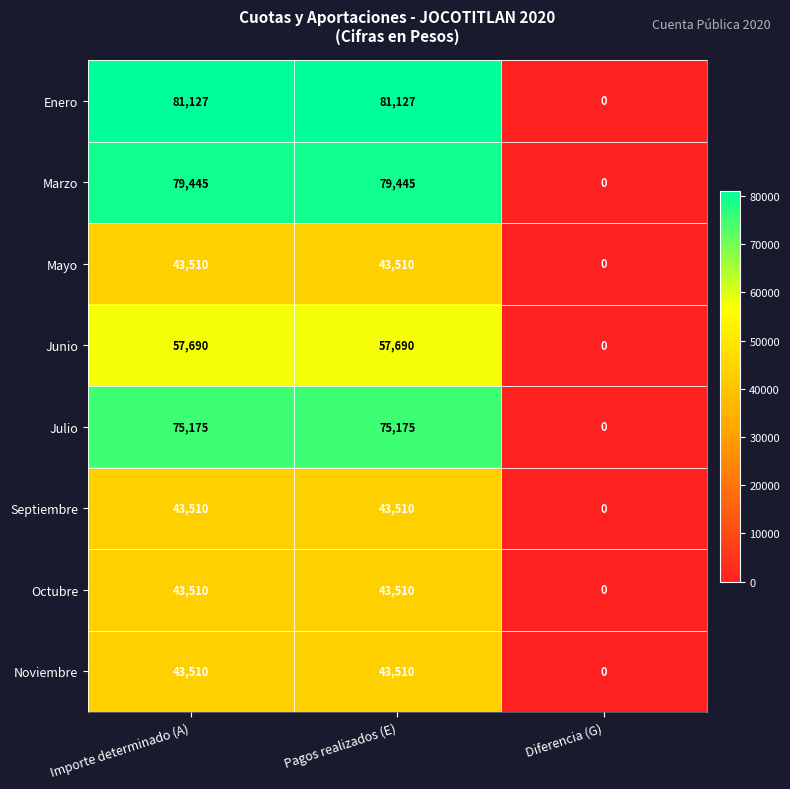

Reading left to right, list all the values displayed in this chart.

Enero: 81127	81127	0
Marzo: 79445	79445	0
Mayo: 43510	43510	0
Junio: 57690	57690	0
Julio: 75175	75175	0
Septiembre: 43510	43510	0
Octubre: 43510	43510	0
Noviembre: 43510	43510	0